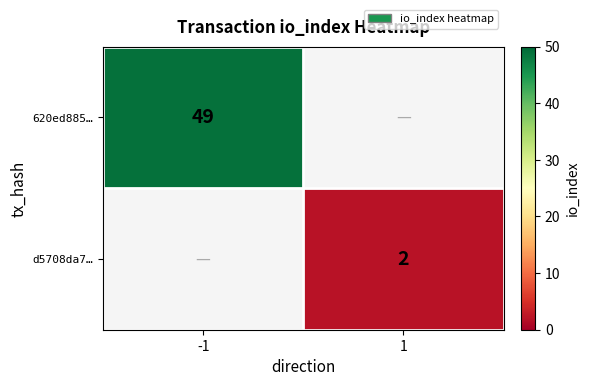

At which category does the chart reach its peak across all series?

-1